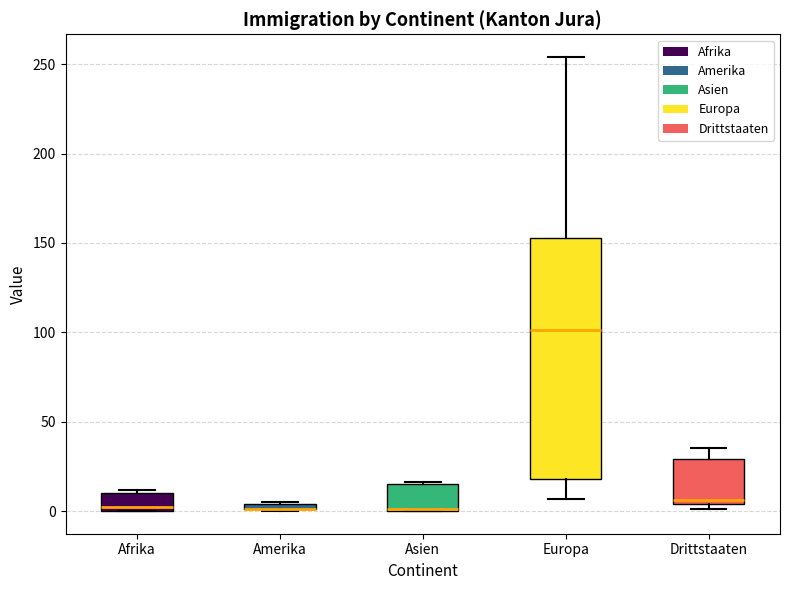

Which box is the tallest, from its lower edge to its upper edge?

Europa